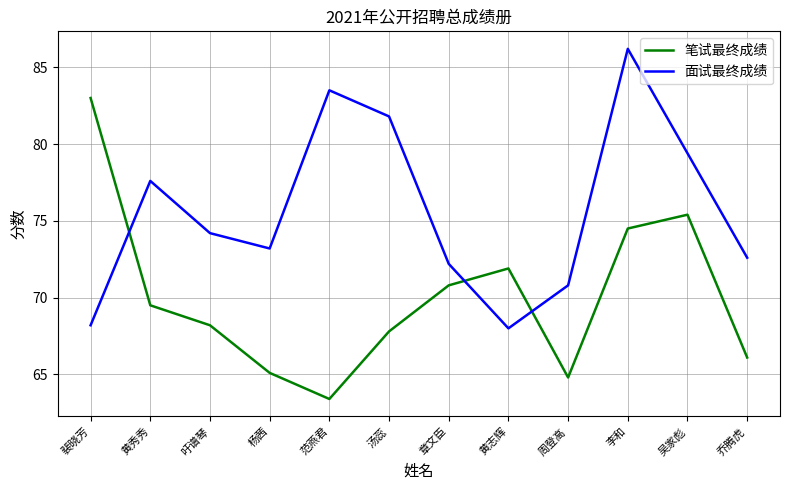

Reading left to right, extract all data points from this chart.

笔试最终成绩: 裴晓芳=83.0	黄秀秀=69.5	吁谱琴=68.2	杨茜=65.1	范燕君=63.4	汤蕊=67.8	章文臣=70.8	黄志辉=71.9	周登高=64.8	李和=74.5	吴家彪=75.4	乔腾虎=66.1
面试最终成绩: 裴晓芳=68.2	黄秀秀=77.6	吁谱琴=74.2	杨茜=73.2	范燕君=83.5	汤蕊=81.8	章文臣=72.2	黄志辉=68.0	周登高=70.8	李和=86.2	吴家彪=79.4	乔腾虎=72.6